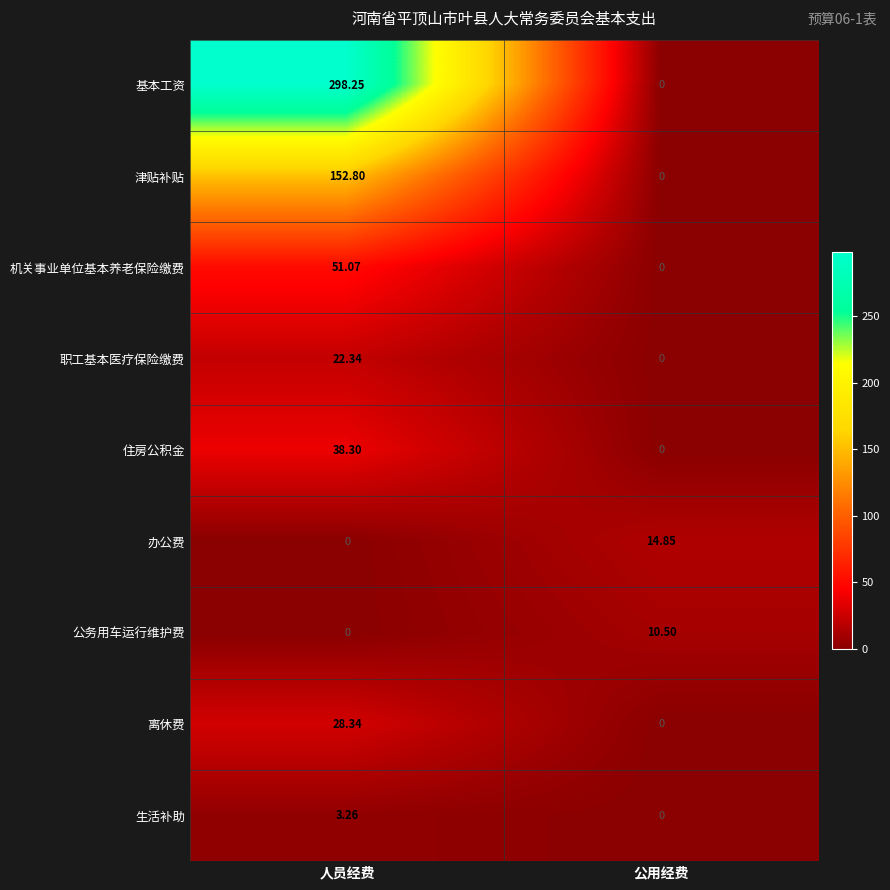

Which series has the widest spread of values?

基本工资